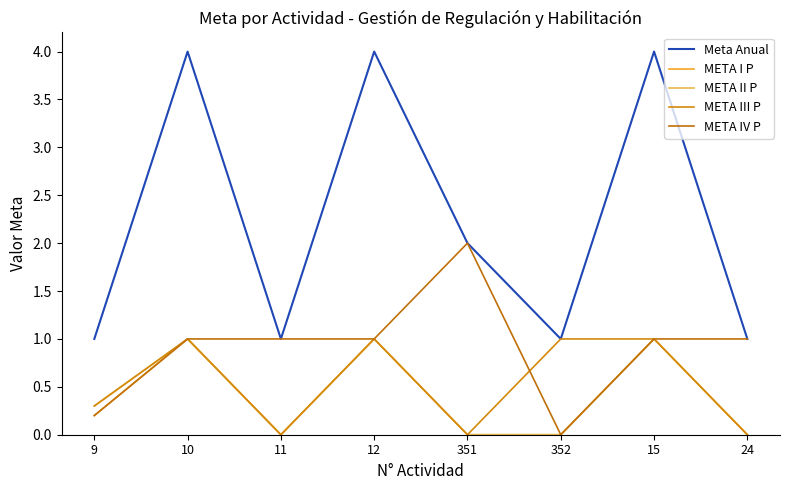

Reading right to left, what are all the values shown in this chart?

Meta Anual: 24=1.0	15=4.0	352=1.0	351=2.0	12=4.0	11=1.0	10=4.0	9=1.0
META I P: 24=0.0	15=1.0	352=0.0	351=0.0	12=1.0	11=0.0	10=1.0	9=0.2
META II P: 24=0.0	15=1.0	352=0.0	351=0.0	12=1.0	11=0.0	10=1.0	9=0.3
META III P: 24=0.0	15=1.0	352=1.0	351=0.0	12=1.0	11=0.0	10=1.0	9=0.3
META IV P: 24=1.0	15=1.0	352=0.0	351=2.0	12=1.0	11=1.0	10=1.0	9=0.2